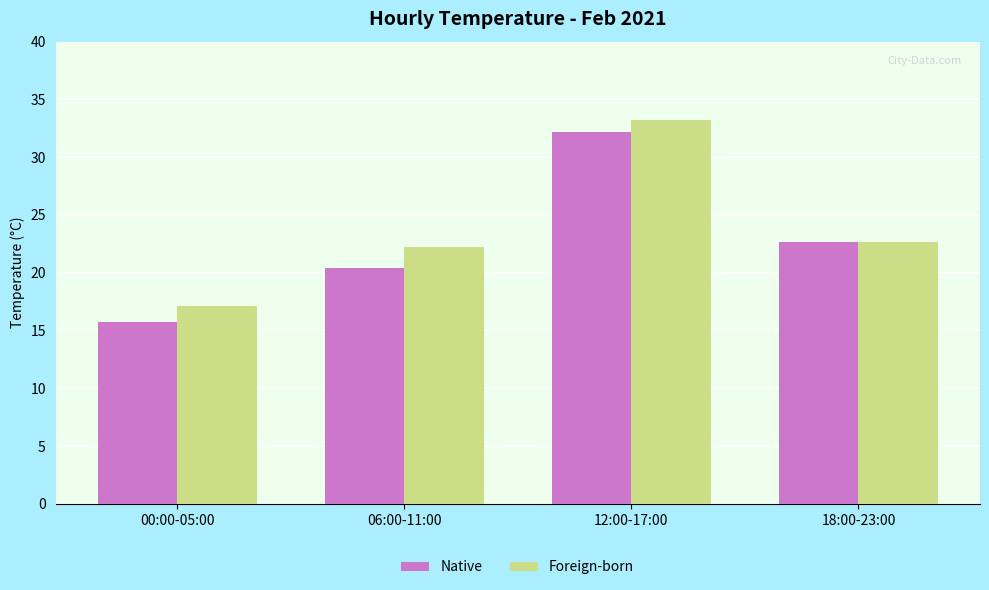

How many series are shown in this chart?

2